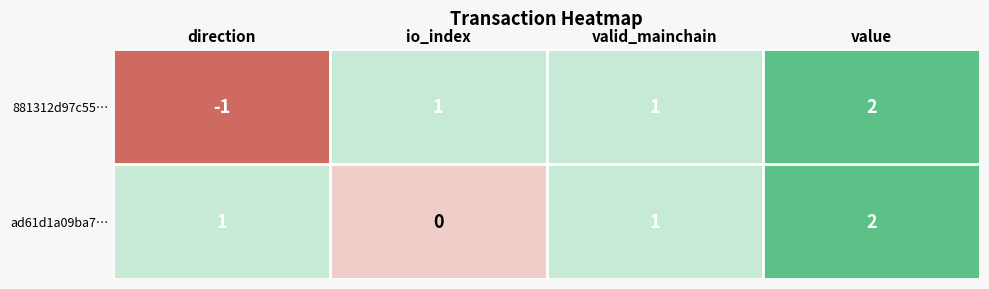

Rank the series by their average value, from highest to lowest.

ad61d1a09ba7…, 881312d97c55…